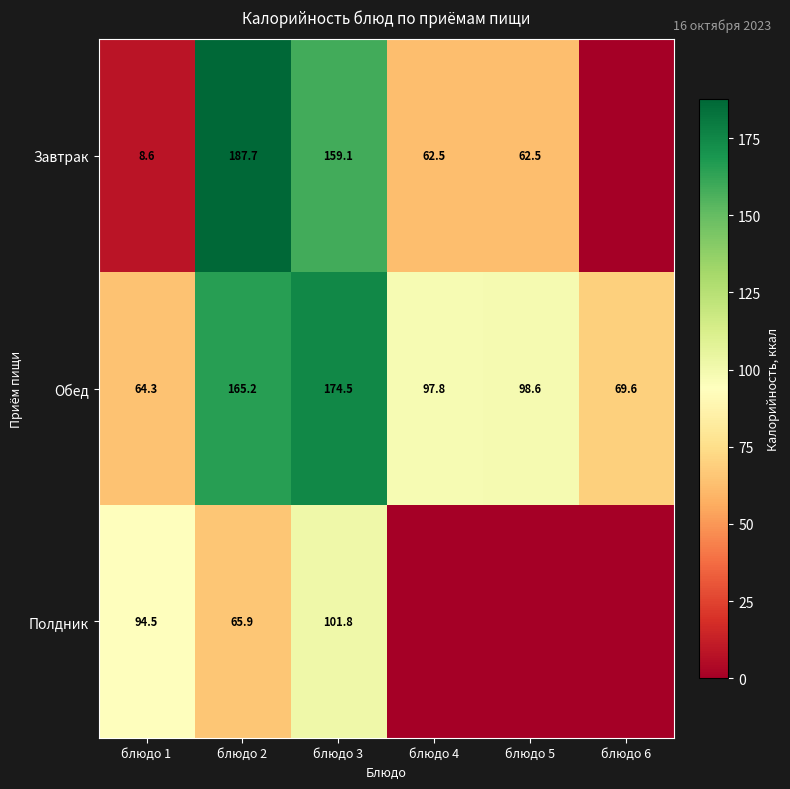

What is the greatest value displayed?

187.7